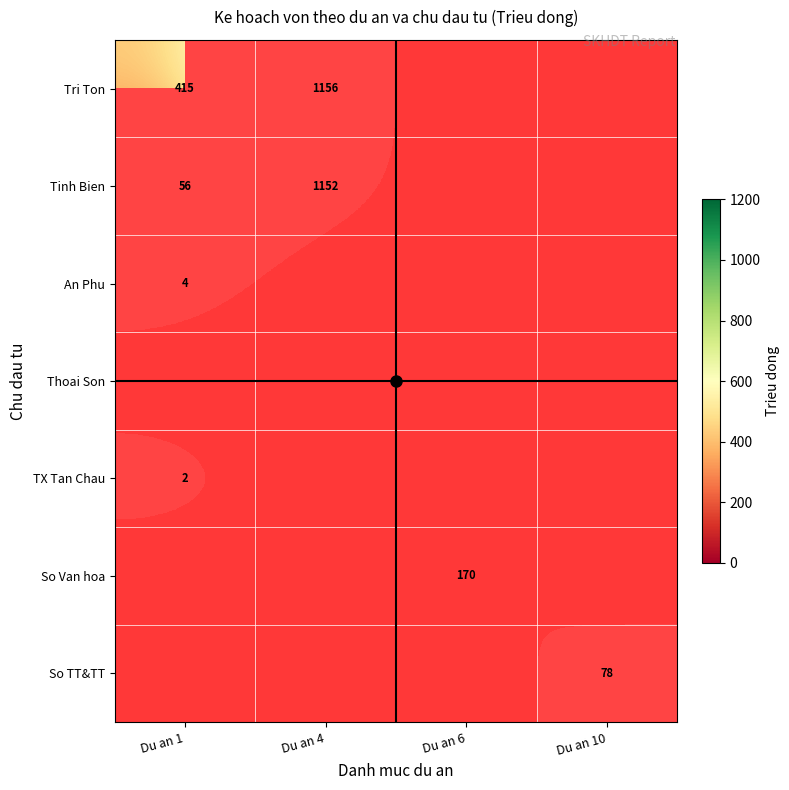

Which series changed the most between Du an 1 and Du an 6?

Tri Ton